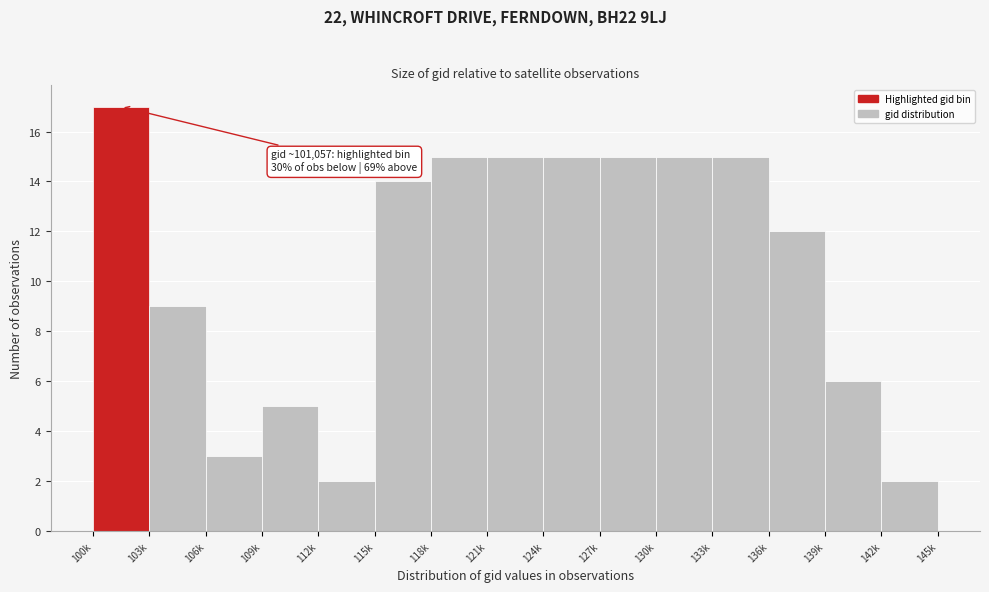

Reading right to left, extract all data points from this chart.

142k=2	139k=6	136k=12	133k=15	130k=15	127k=15	124k=15	121k=15	118k=15	115k=14	112k=2	109k=5	106k=3	103k=9	100k=17